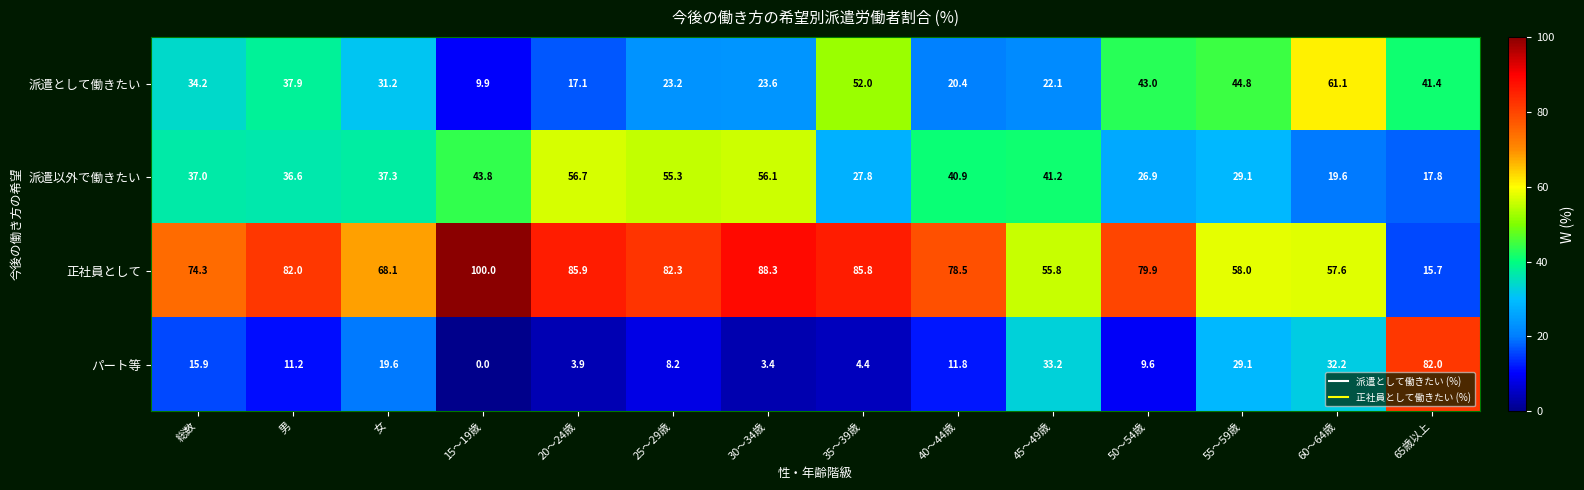

Which series changed the most between 総数 and 35～39歳?

派遣として働きたい